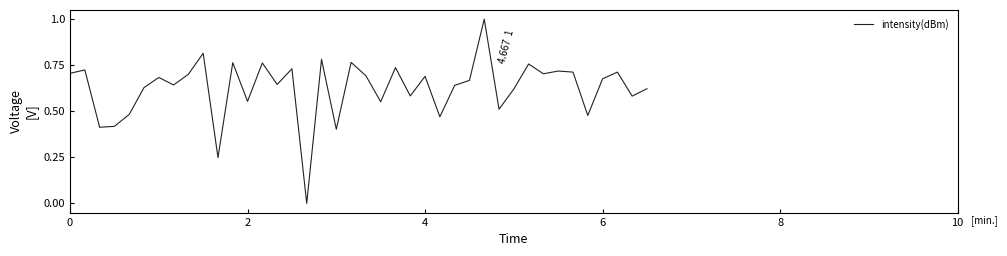

What is the difference between the maximum and minimum values?

1.0